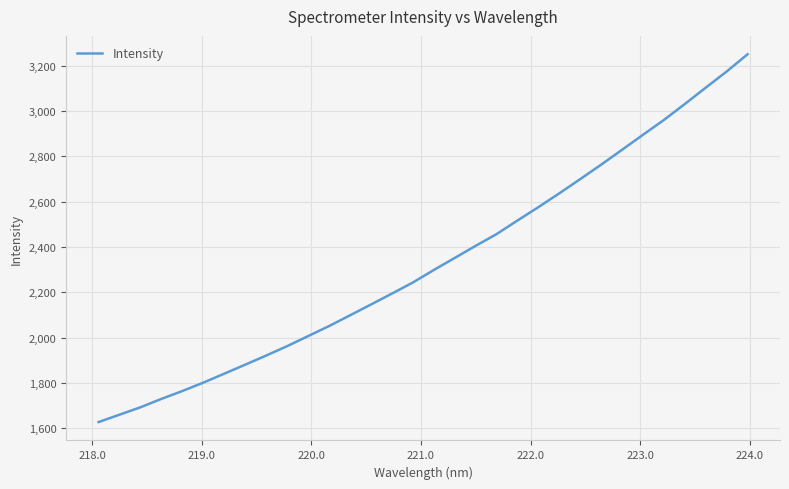

Count the number of data series in this chart.

1